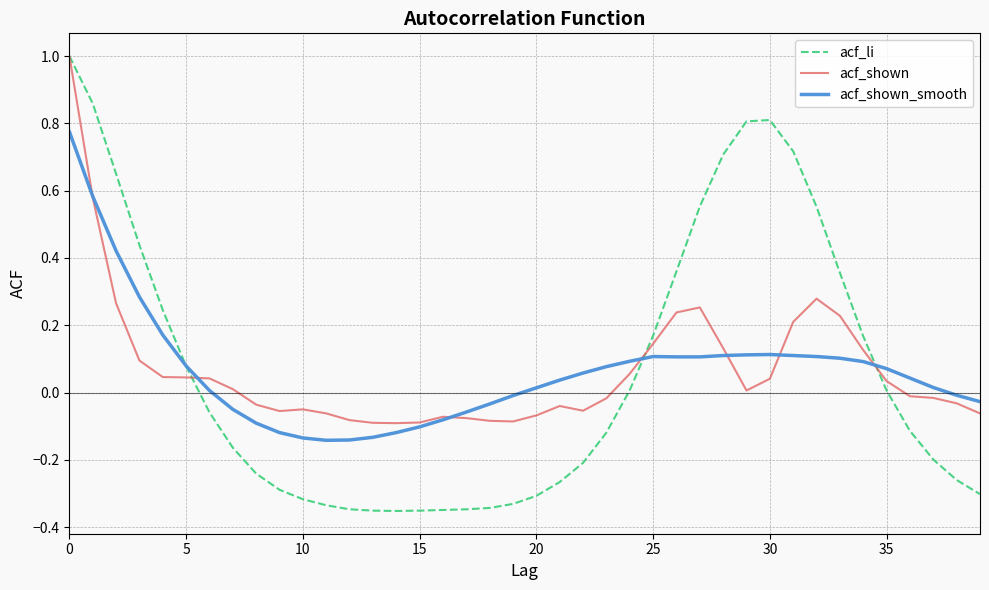

Which series has the widest spread of values?

acf_li